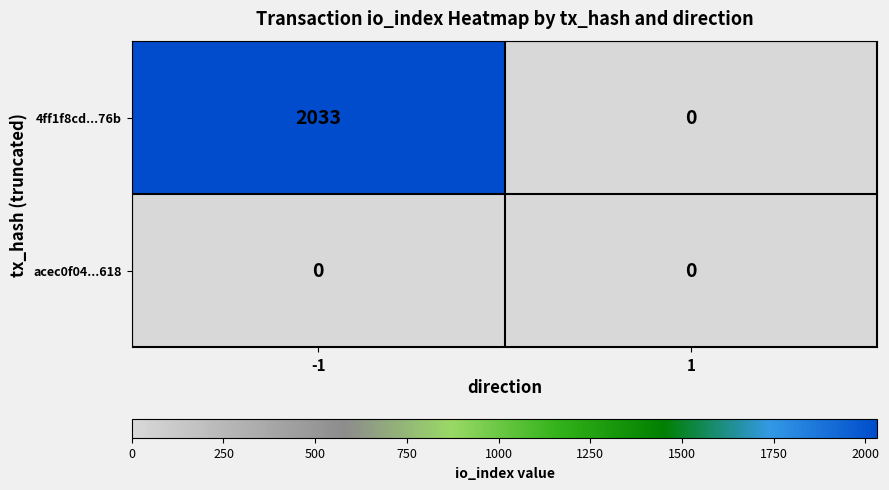

Reading left to right, transcribe all the data shown in this chart.

4ff1f8cd...76b: 2033	0
acec0f04...618: 0	0